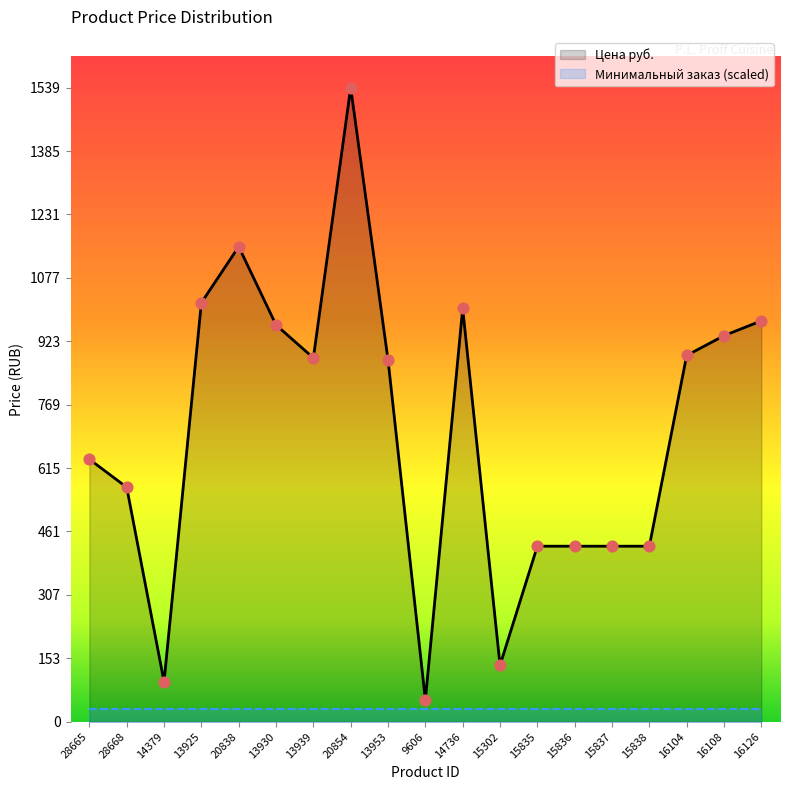

Which series reaches the minimum Y coordinate?

Минимальный заказ (scaled)